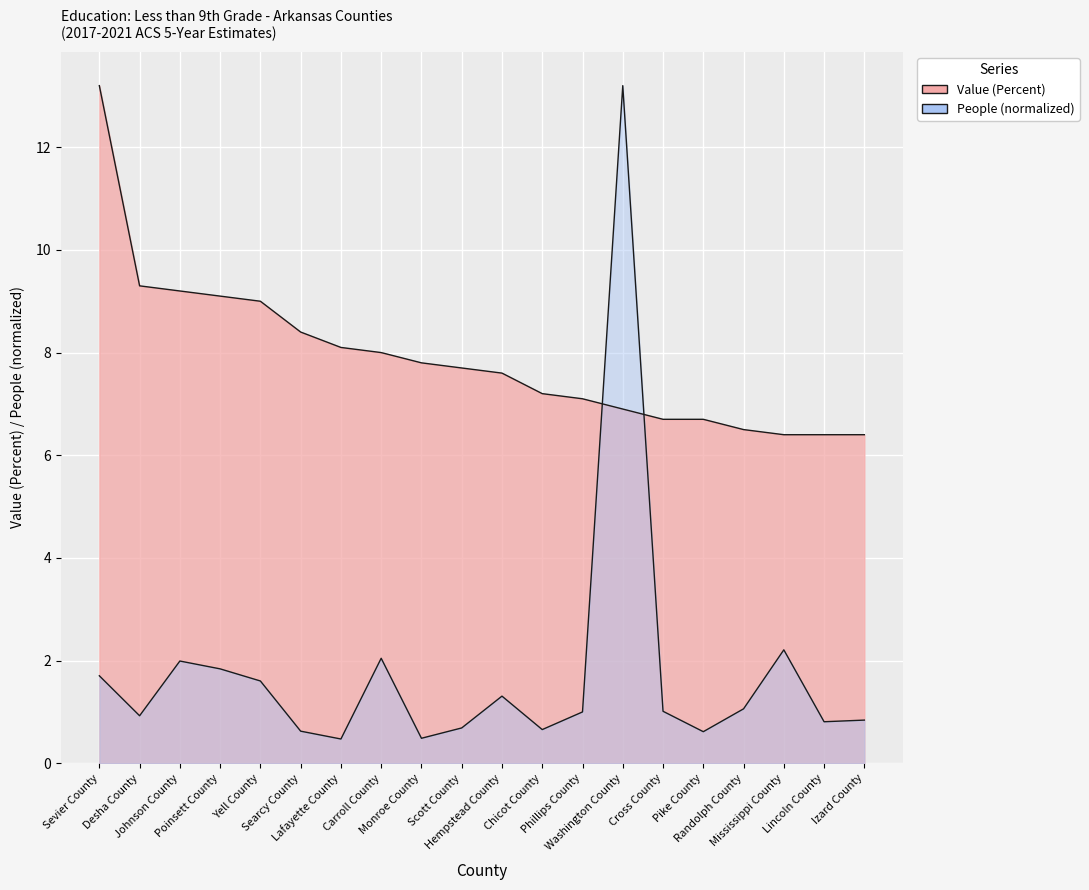

True or false: Value (Percent) has more than 0 points higher than both neighbors.

False